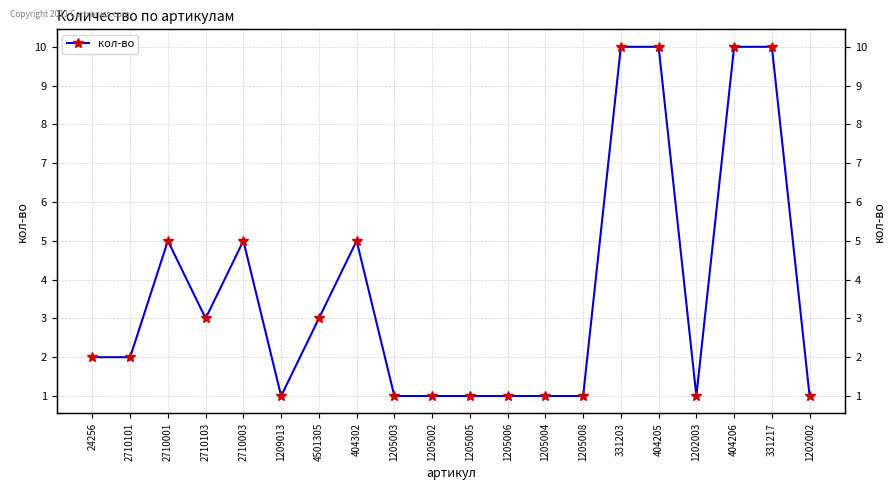

True or false: the data shows 2 at 1205006.

False